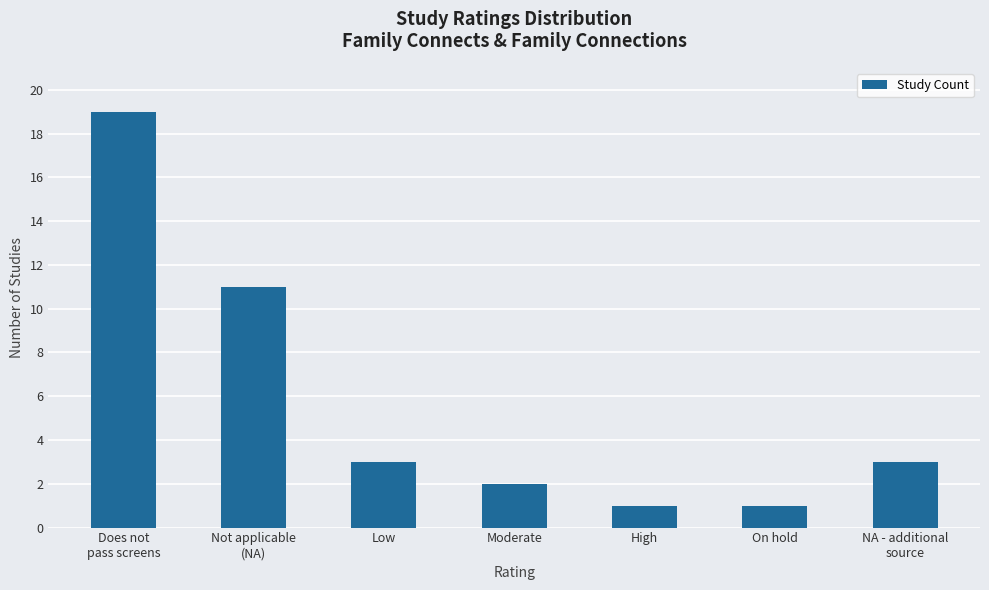

Approximately how many times larger is the value at Does not
pass screens compared to Moderate?

9.5